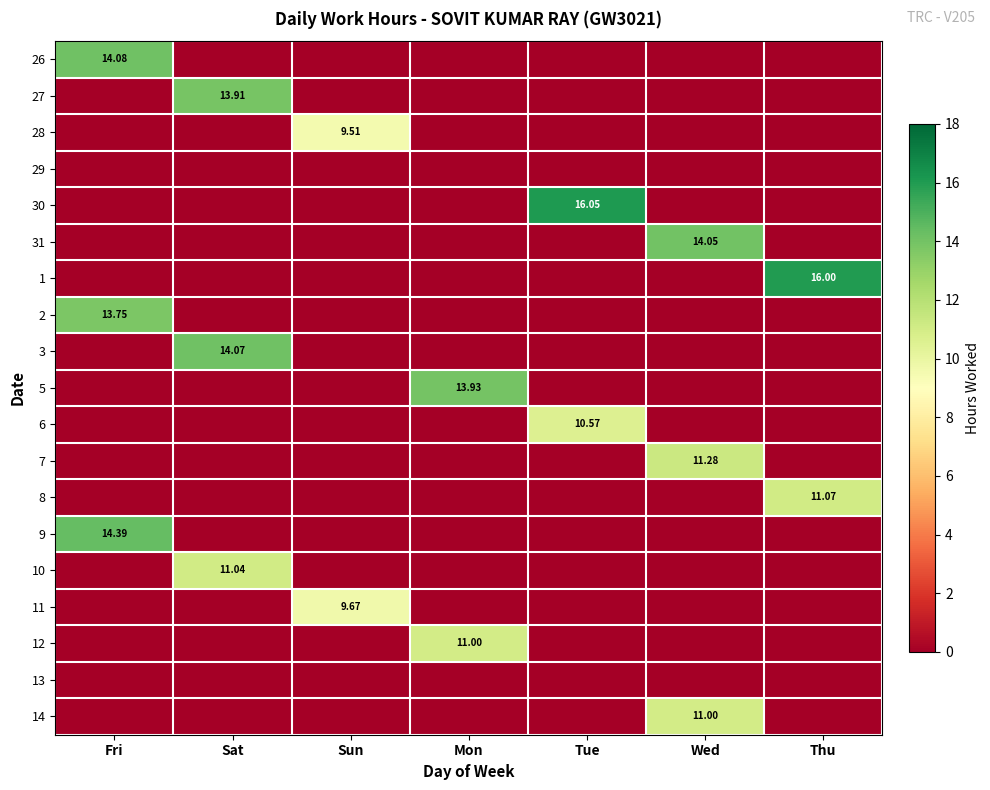

Is the value of 6 at Sat greater than the value of 30 at Sun?

No